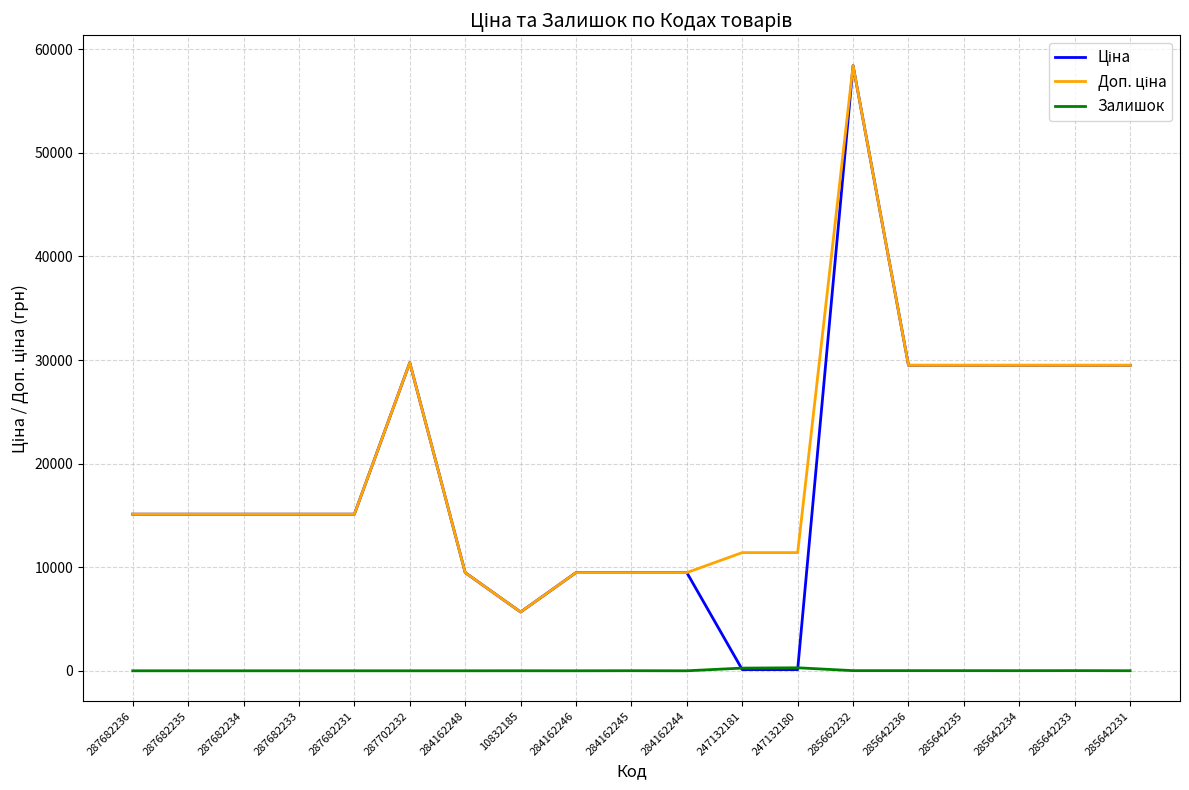

At which category is the sum across all series the highest?

285662232